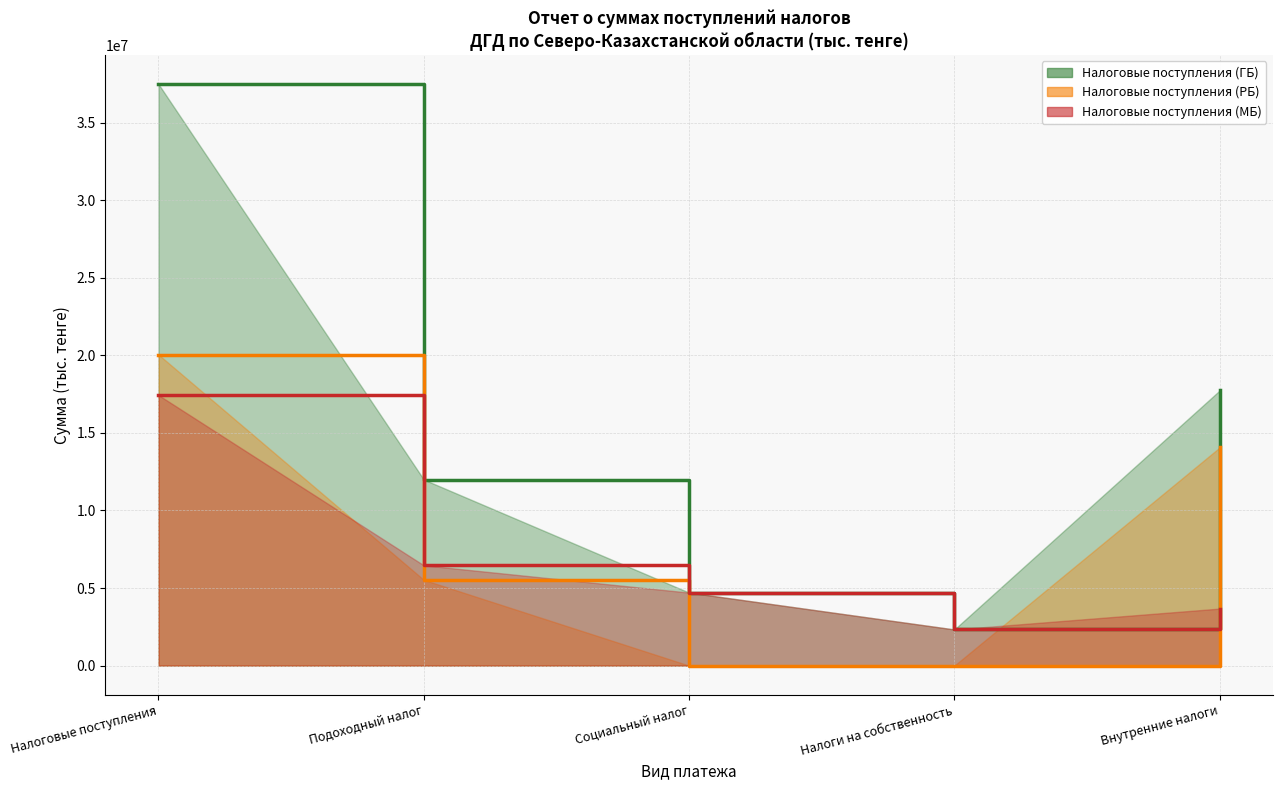

How many data points in Налоговые поступления (МБ) are above 4703664?

2